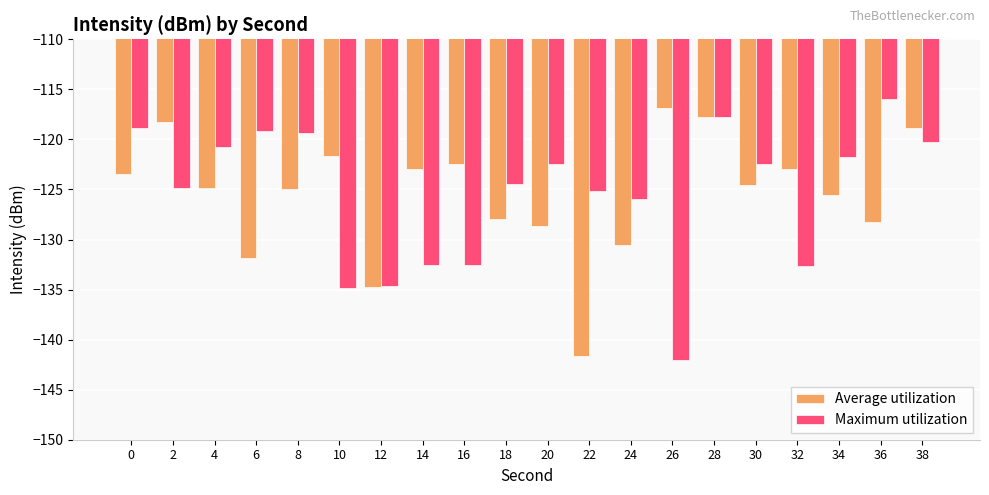

What is the spread (max minus min) of values at 28?

0.1